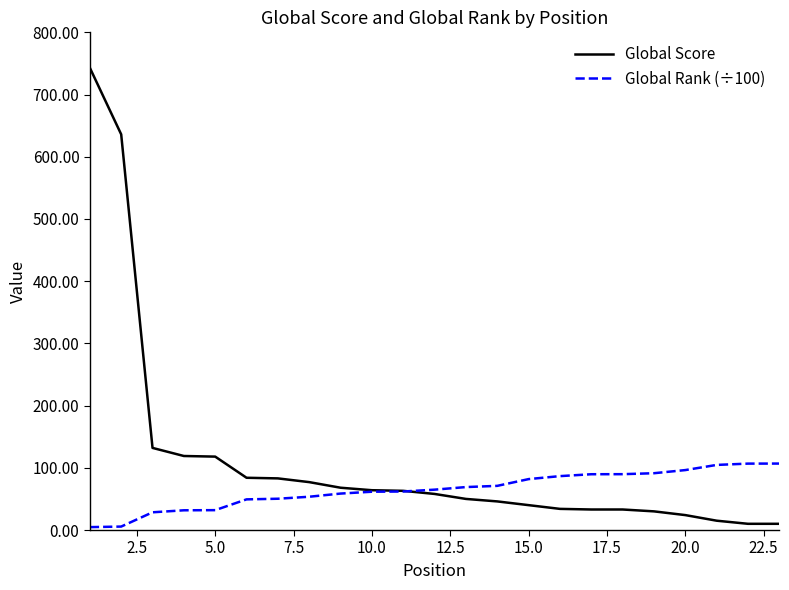

What is the maximum value shown in the chart?

743.0